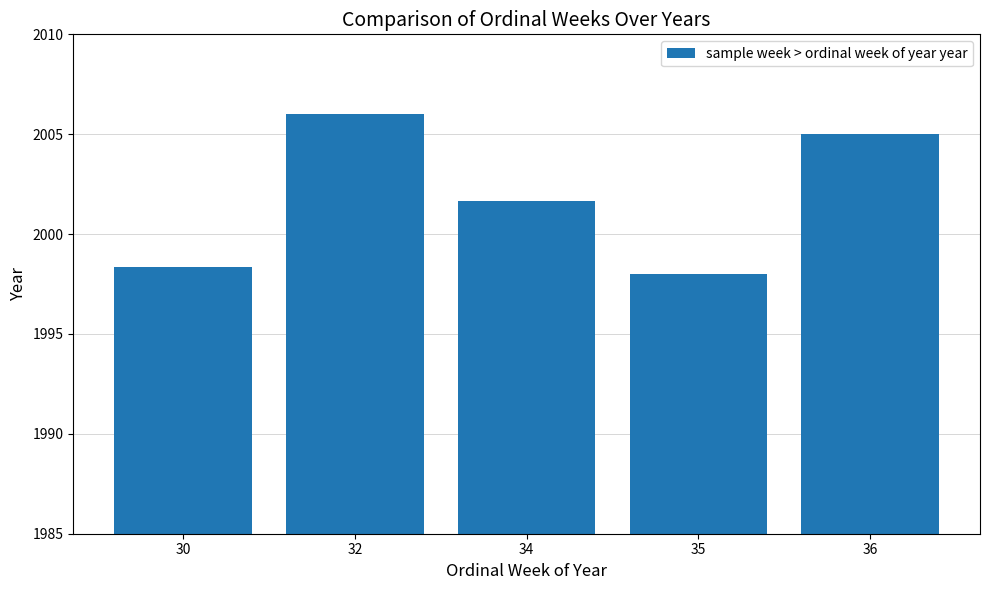

Reading left to right, what are all the values shown in this chart?

30=1998.3	32=2006.0	34=2001.7	35=1998.0	36=2005.0